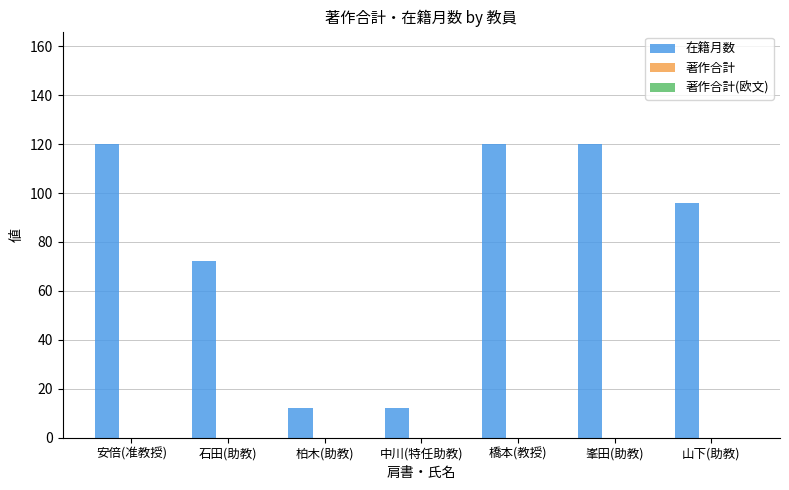

At which label is the value closest to 66?

石田(助教)